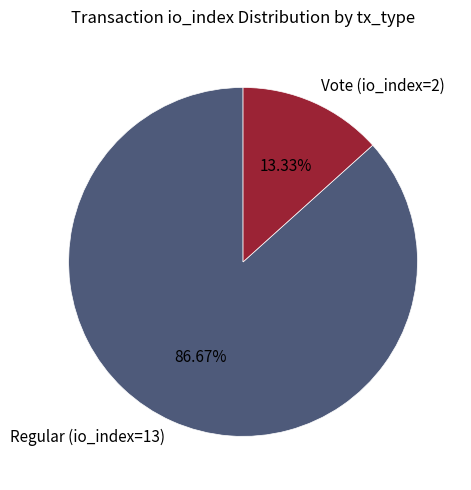

How many segments does this pie chart have?

2